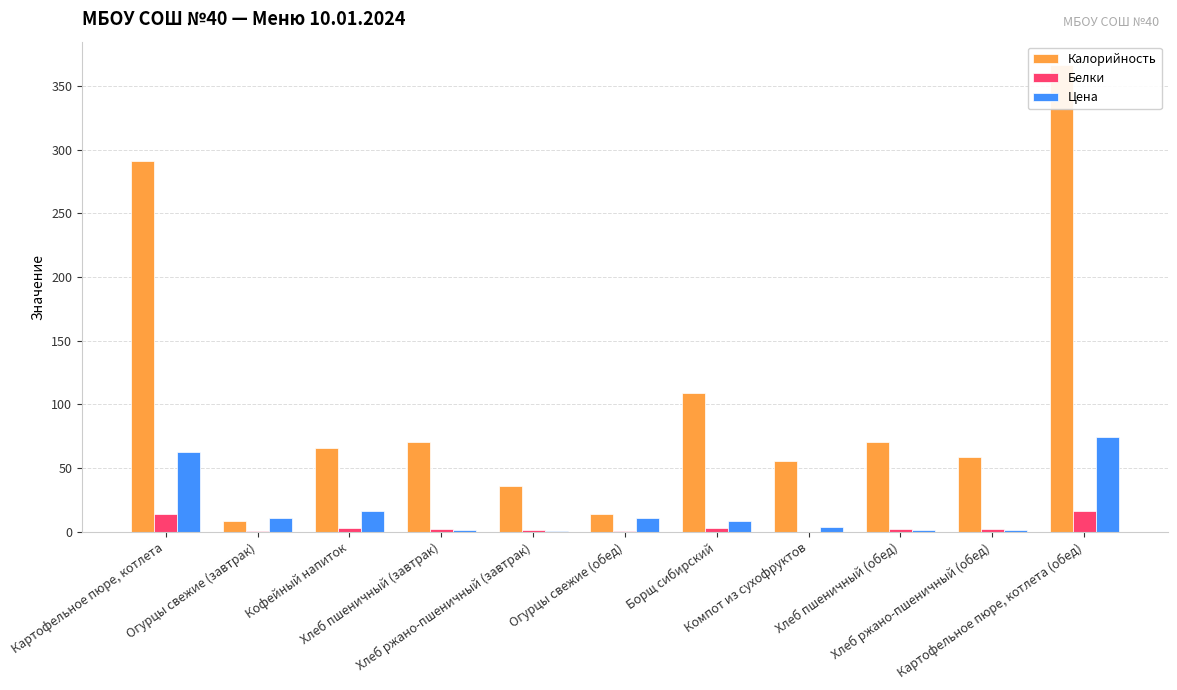

Is it true that Калорийность equals 8.4 at Огурцы свежие (завтрак)?

True